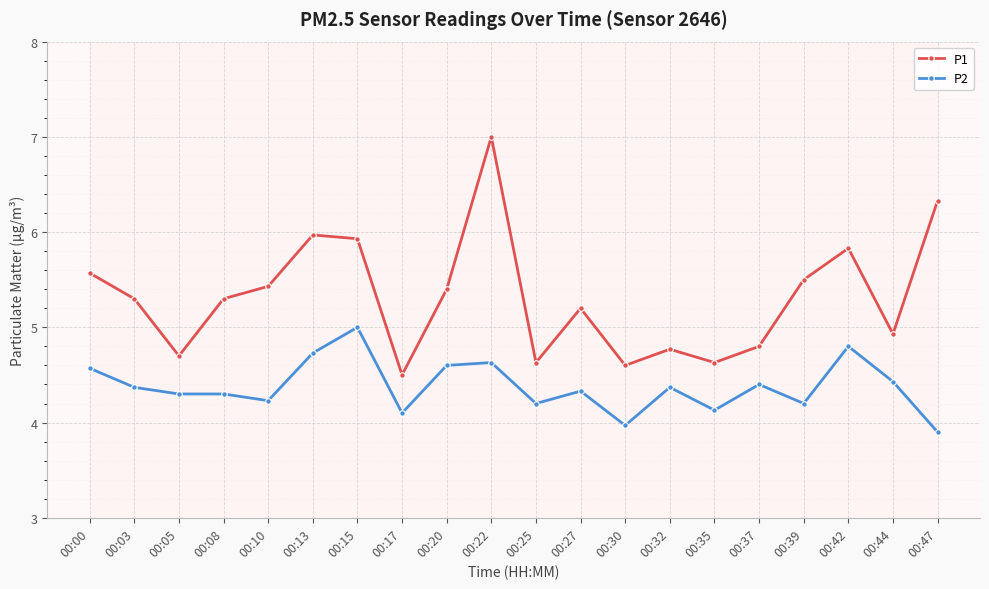

Reading left to right, list all the values displayed in this chart.

P1: 00:00=5.6	00:03=5.3	00:05=4.7	00:08=5.3	00:10=5.4	00:13=6.0	00:15=5.9	00:17=4.5	00:20=5.4	00:22=7.0	00:25=4.6	00:27=5.2	00:30=4.6	00:32=4.8	00:35=4.6	00:37=4.8	00:39=5.5	00:42=5.8	00:44=4.9	00:47=6.3
P2: 00:00=4.6	00:03=4.4	00:05=4.3	00:08=4.3	00:10=4.2	00:13=4.7	00:15=5.0	00:17=4.1	00:20=4.6	00:22=4.6	00:25=4.2	00:27=4.3	00:30=4.0	00:32=4.4	00:35=4.1	00:37=4.4	00:39=4.2	00:42=4.8	00:44=4.4	00:47=3.9